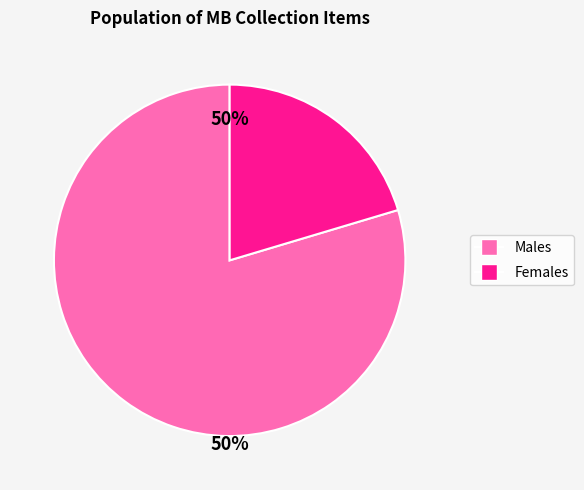

Is there a majority slice in this chart?

Yes